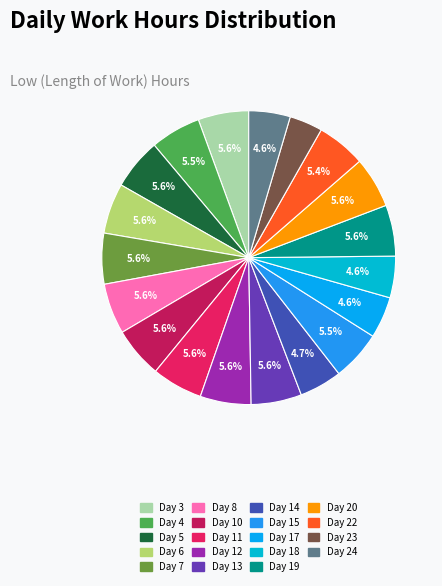

To the nearest percent, what is the difference between the largest and smallest slice percentages?

2%